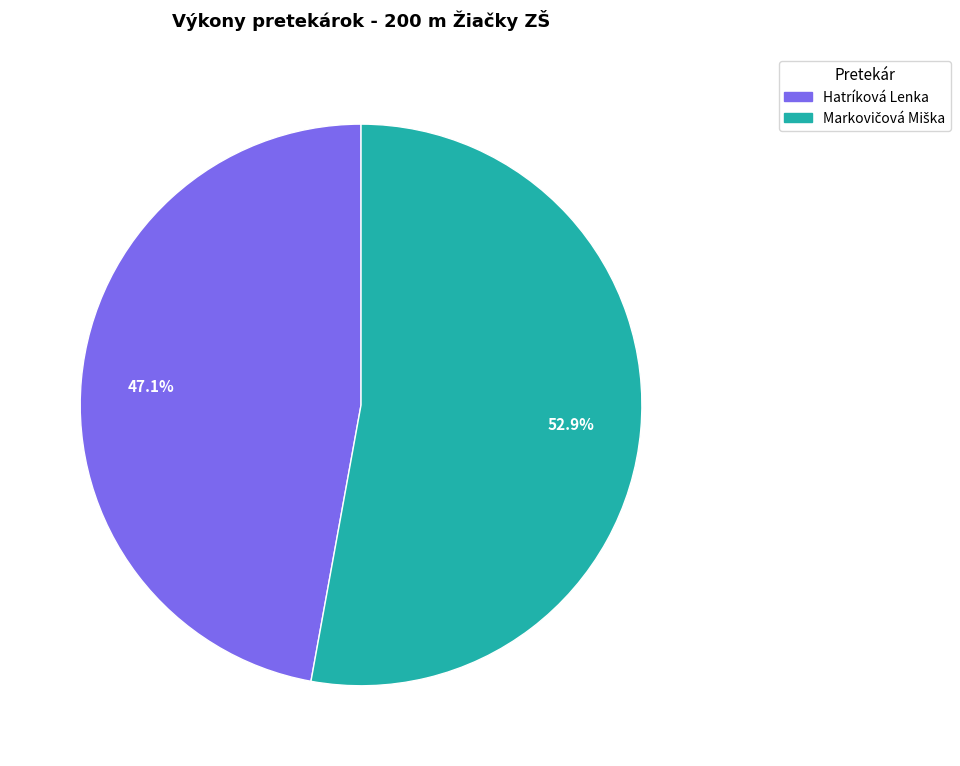

How many segments does this pie chart have?

2